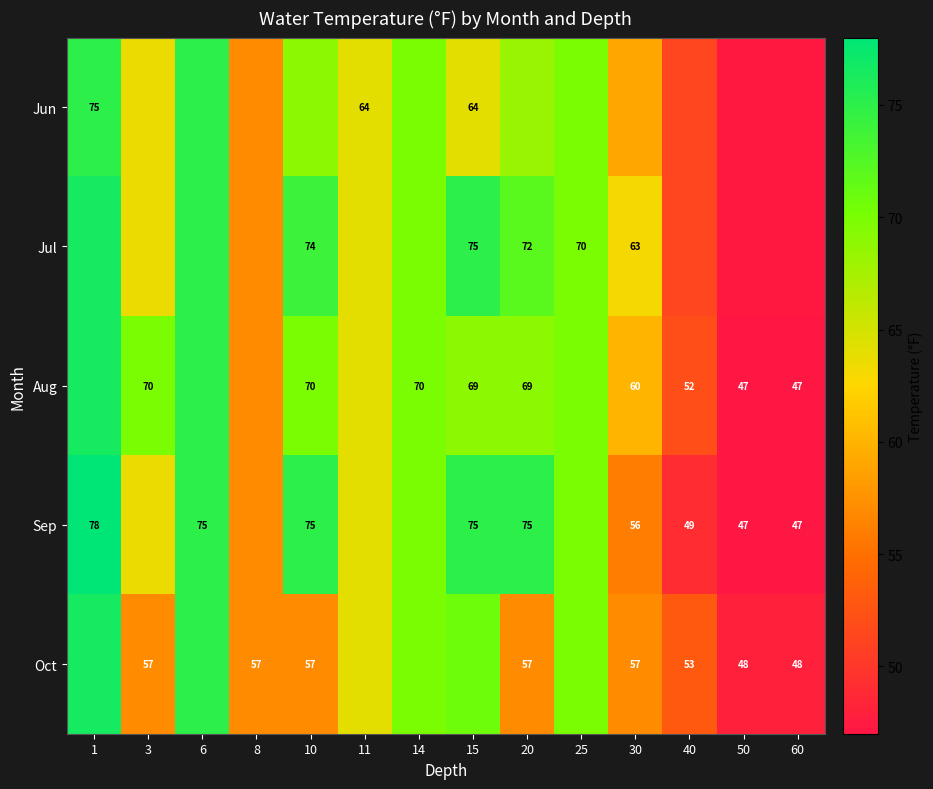

What is the average value of the Jul series?

64.7